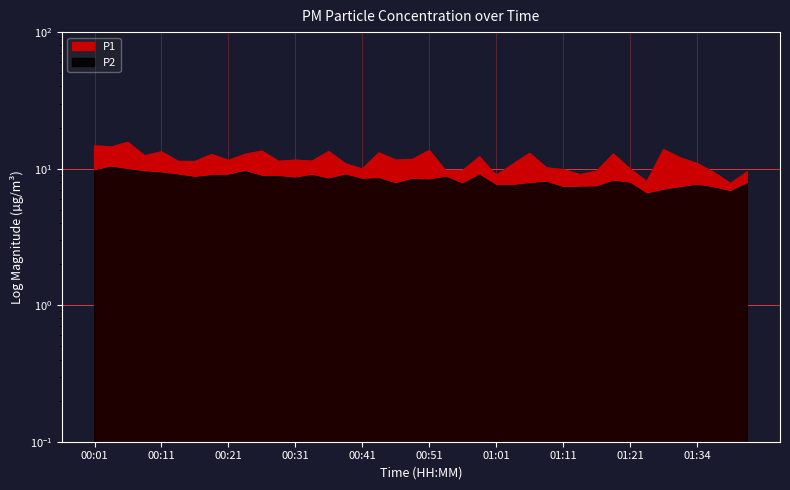

True or false: P2 has a value of 3.7 at 01:41.

False